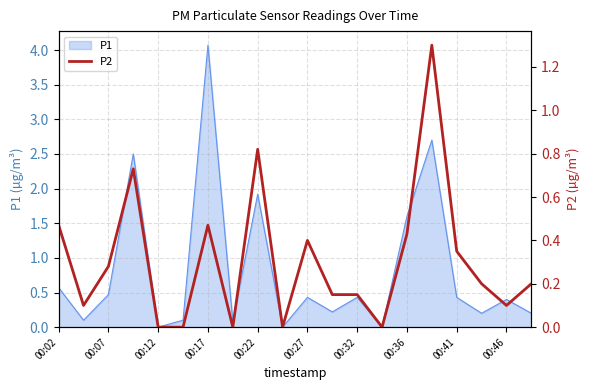

What is the maximum value for P1?

4.1